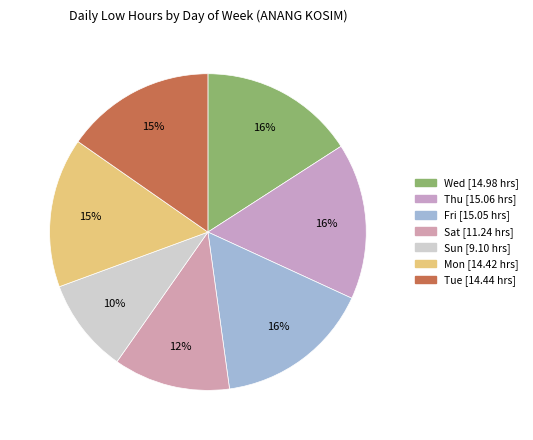

What percentage is NOT represented by Sun?

90.3%